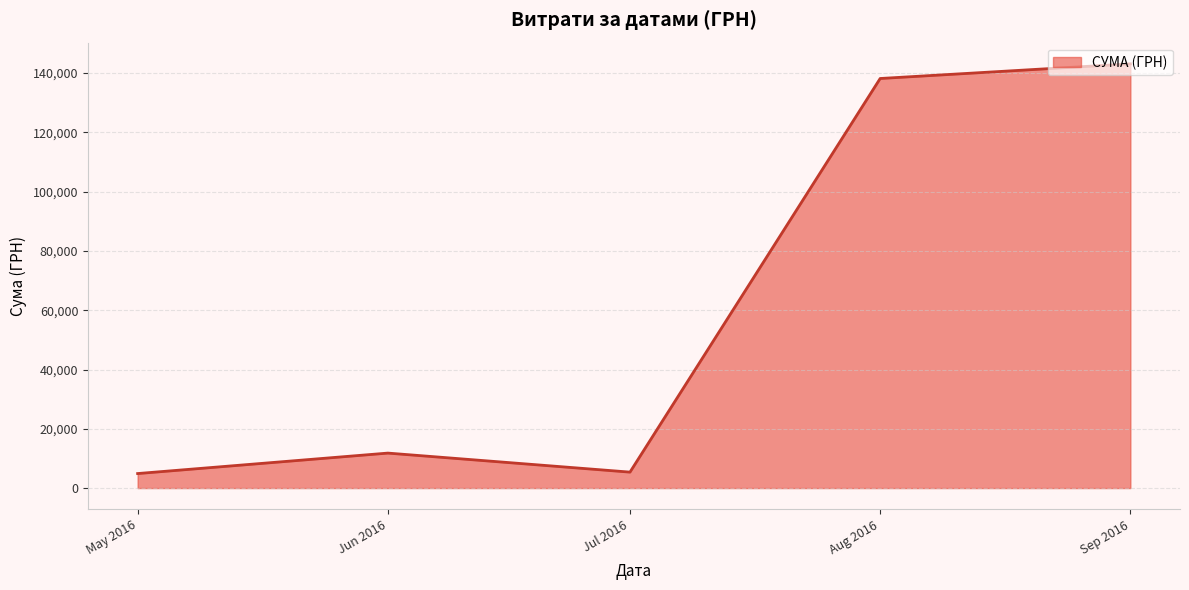

What is the difference between the second highest and second lowest values?

132799.7